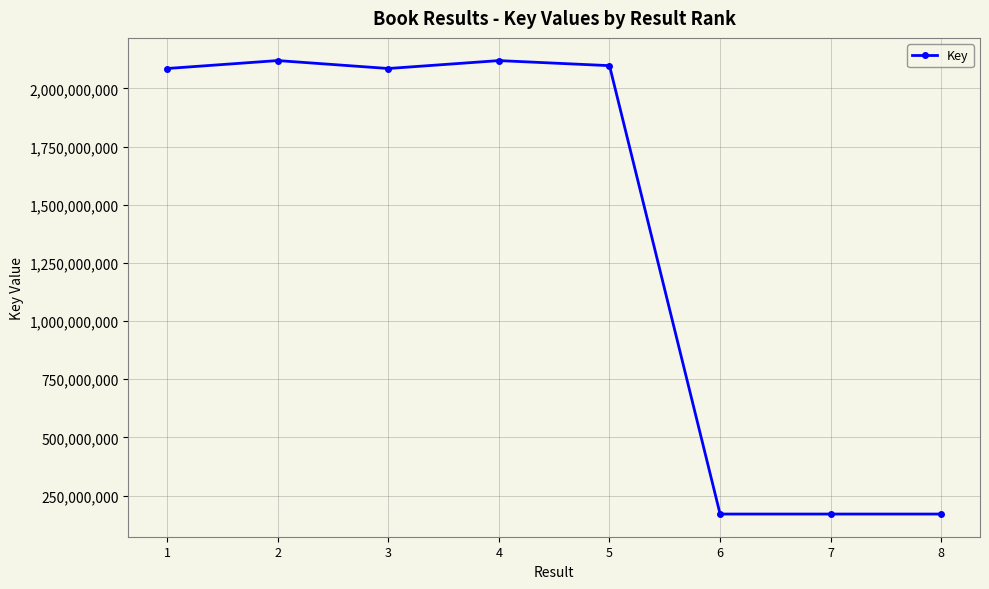

What is the value of the 3rd point from the left?

2085830049